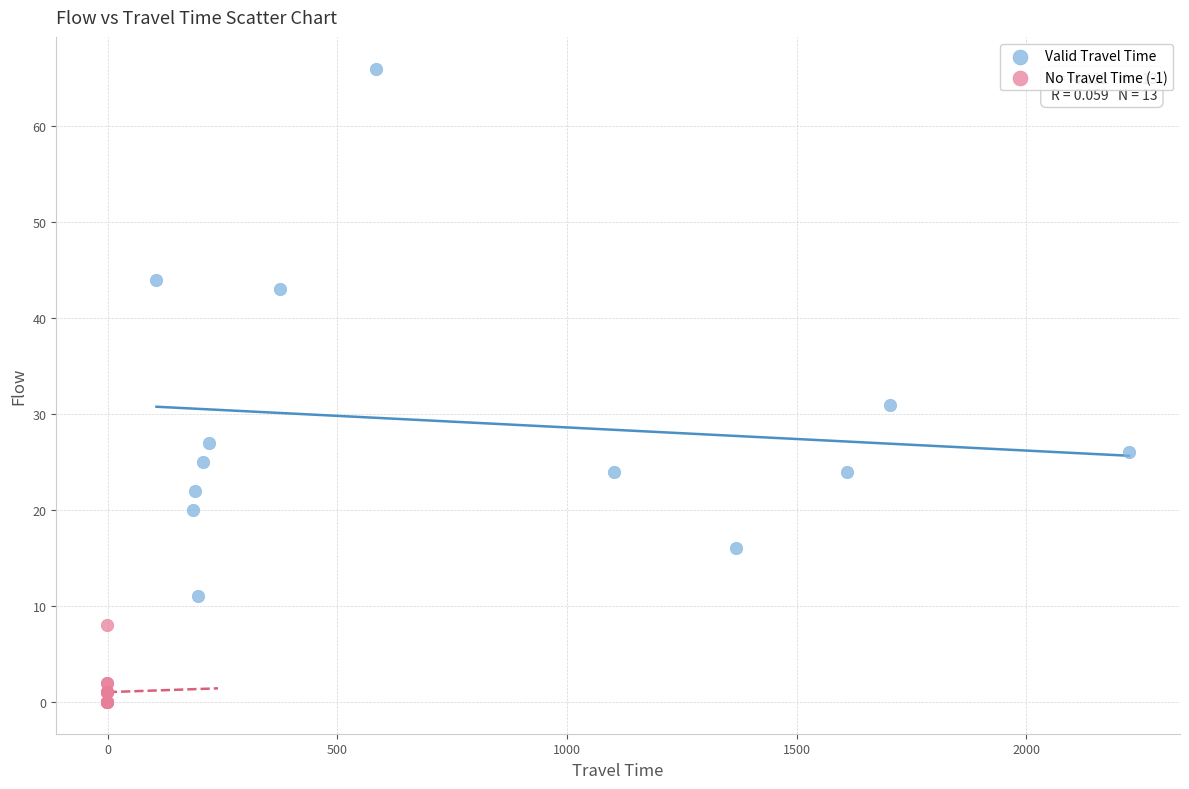

Which series contains the highest Y value?

Valid Travel Time